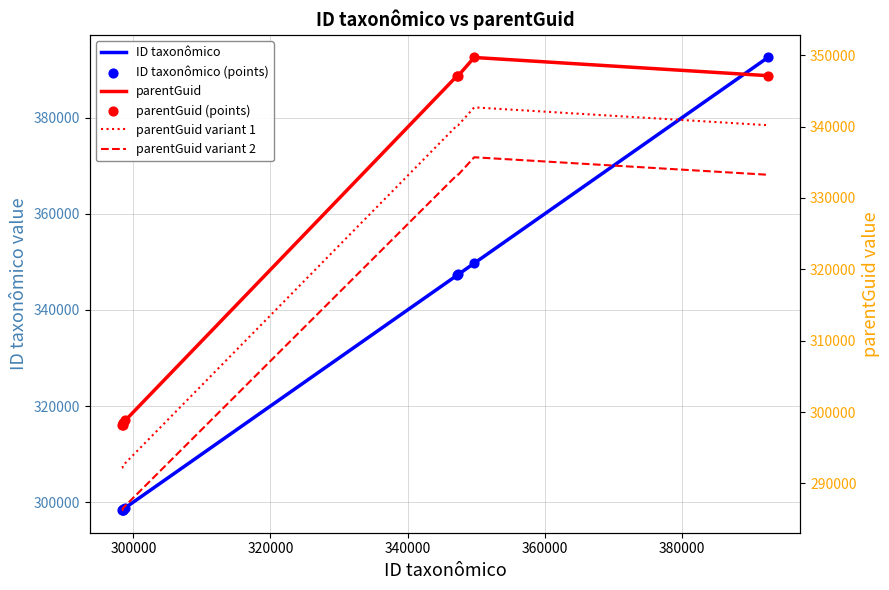

What is the total value across all series at 340000?

1772803.7